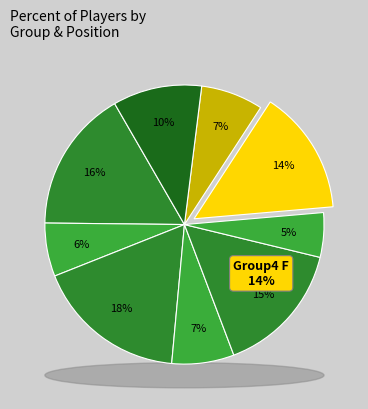

Between Group 1 F and Group 2 G, which is larger?

Group 1 F